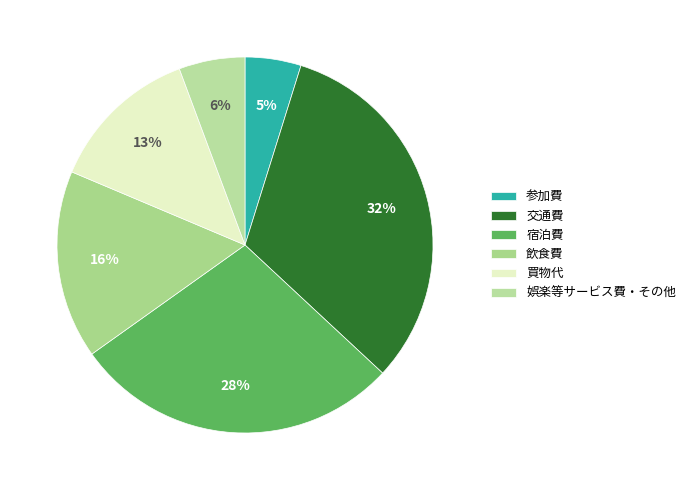

How many segments does this pie chart have?

6